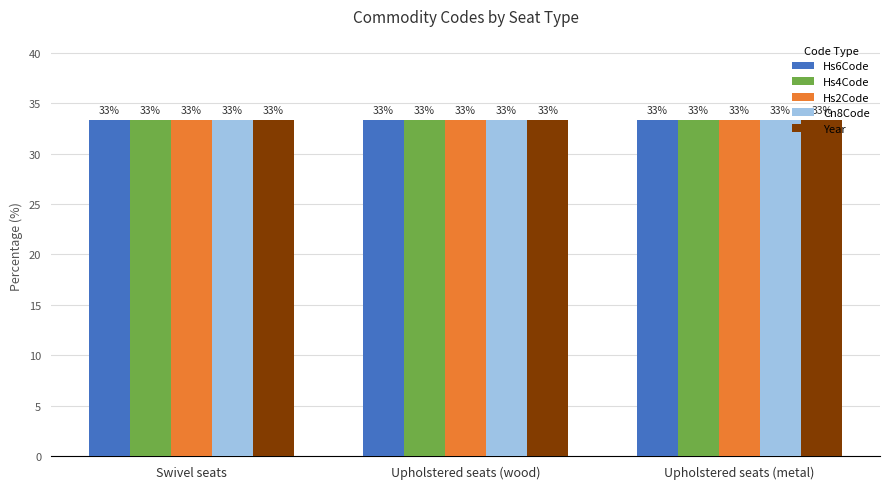

At how many categories does at least one series exceed 33?

3